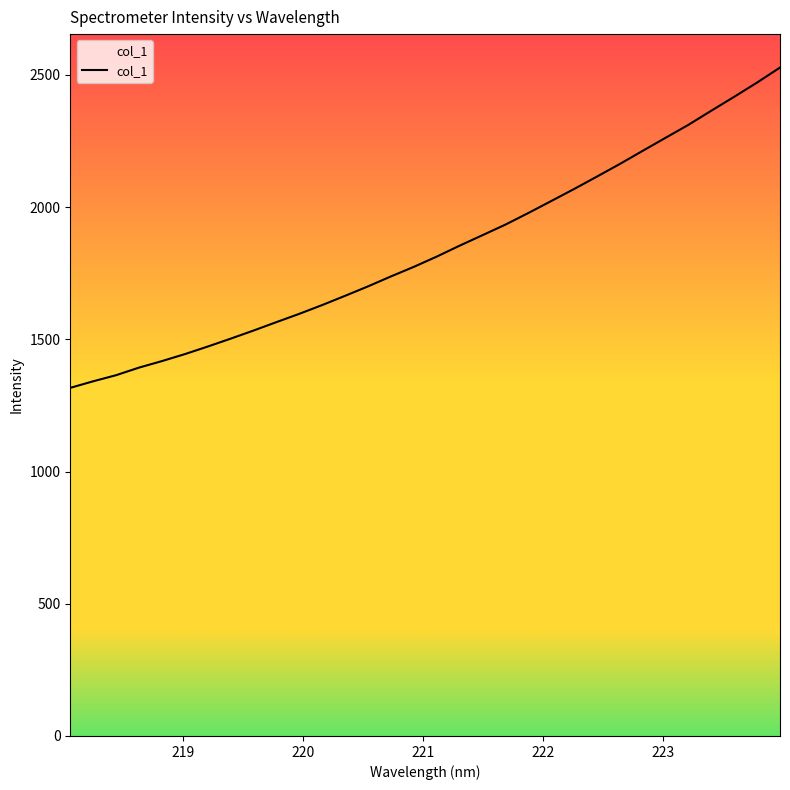

True or false: there are more than 2 points higher than both neighbors.

False